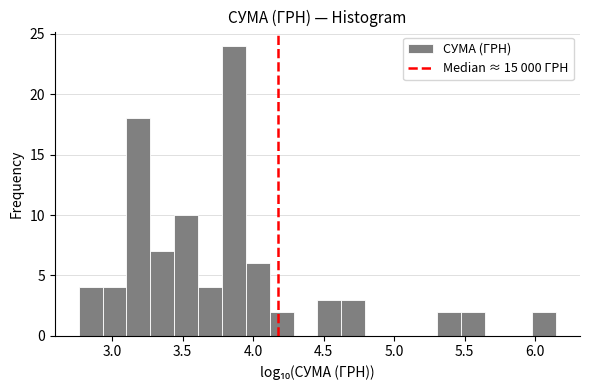

Read against the x-axis, roughly where is the centre of the tallest bar?

3.85